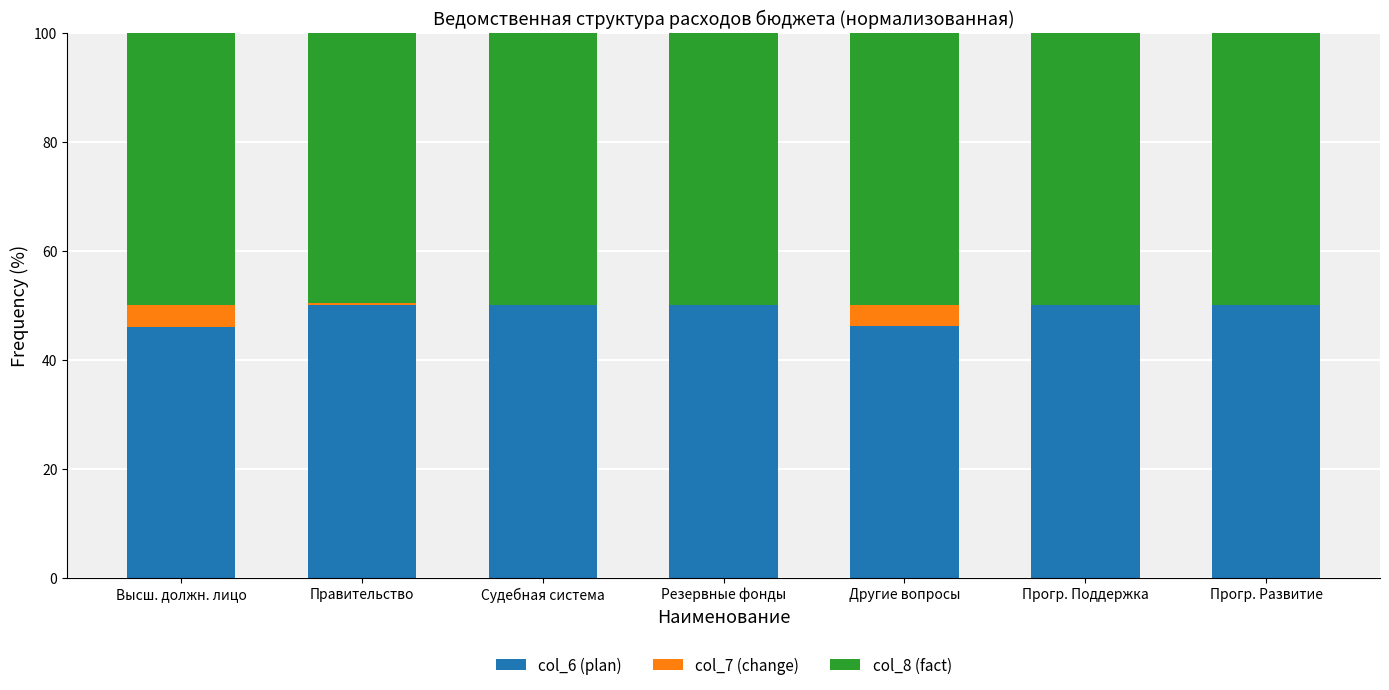

What is the maximum value for col_6 (plan)?

50.0